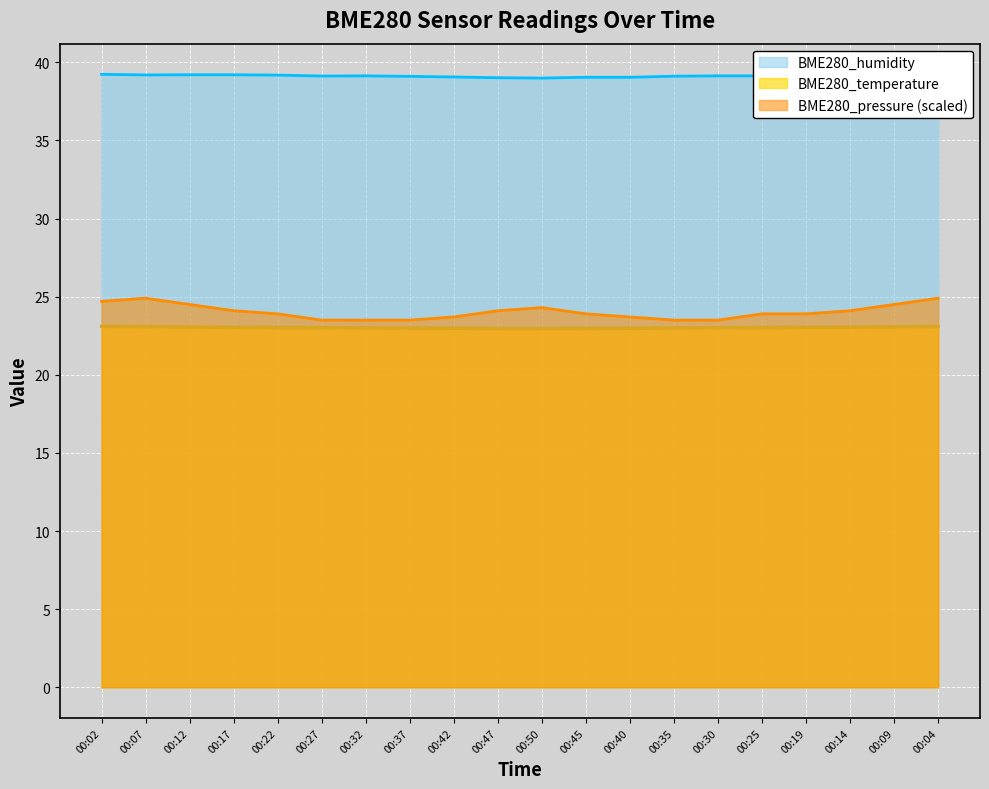

How many data points in BME280_temperature are less than 23?

6